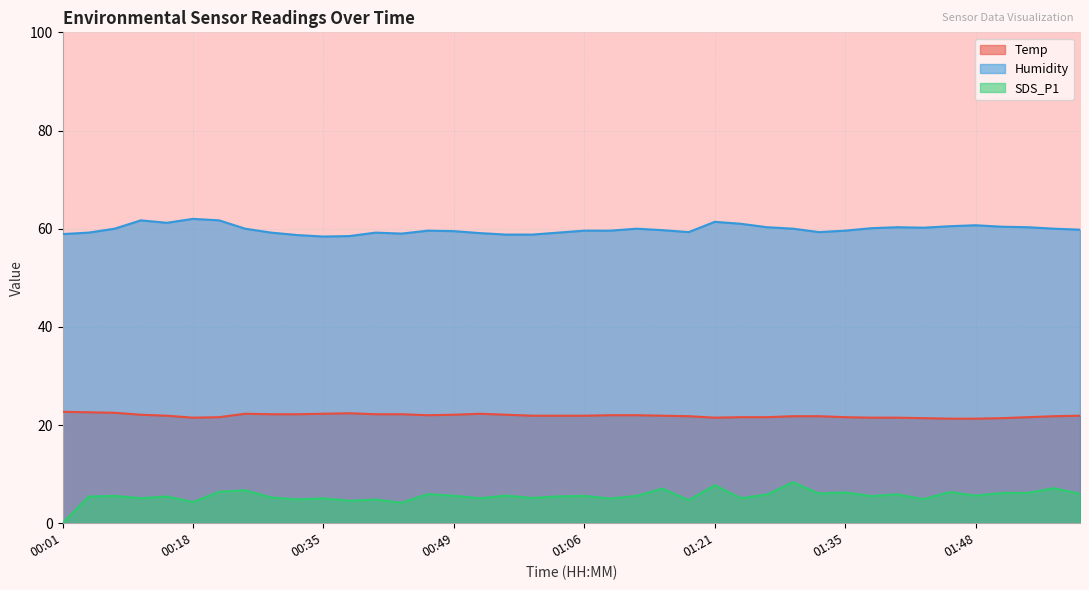

How many interior local valleys does the SDS_P1 series have?

14